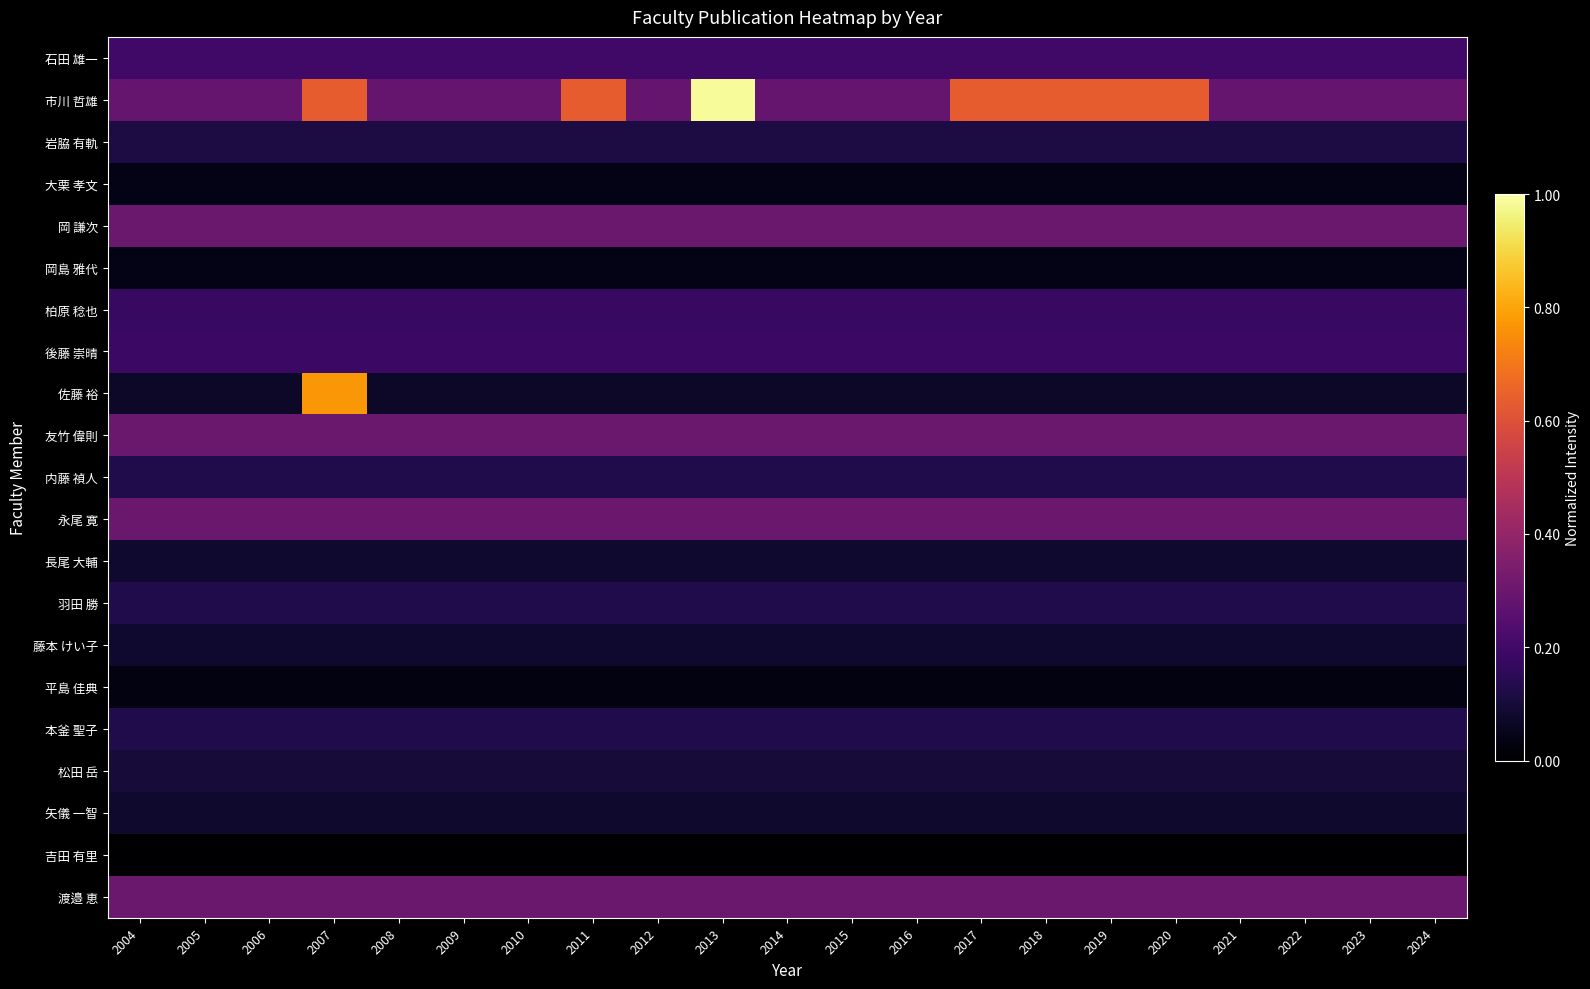

At which category is the sum across all series the highest?

2007